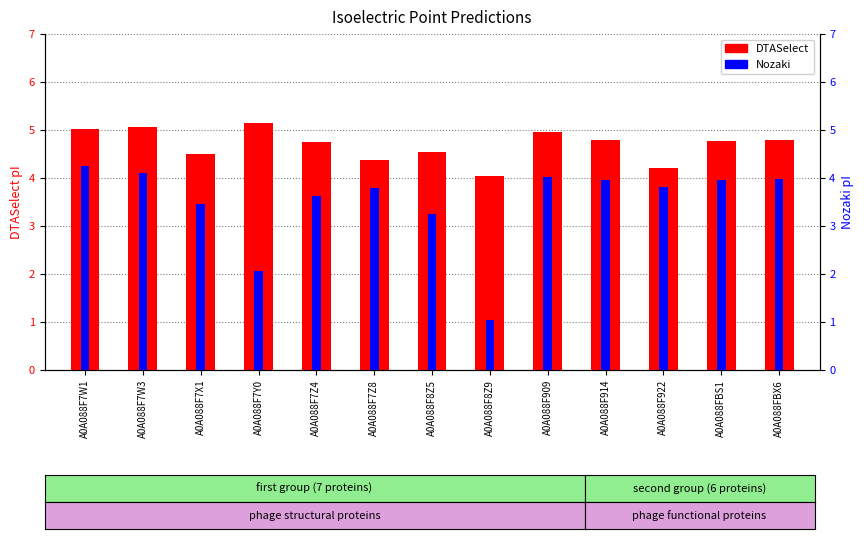

Reading right to left, transcribe all the data shown in this chart.

DTASelect: 4.8	4.8	4.2	4.8	5.0	4.0	4.5	4.4	4.7	5.1	4.5	5.1	5.0
Nozaki: 4.0	4.0	3.8	3.9	4.0	1.0	3.2	3.8	3.6	2.1	3.5	4.1	4.3